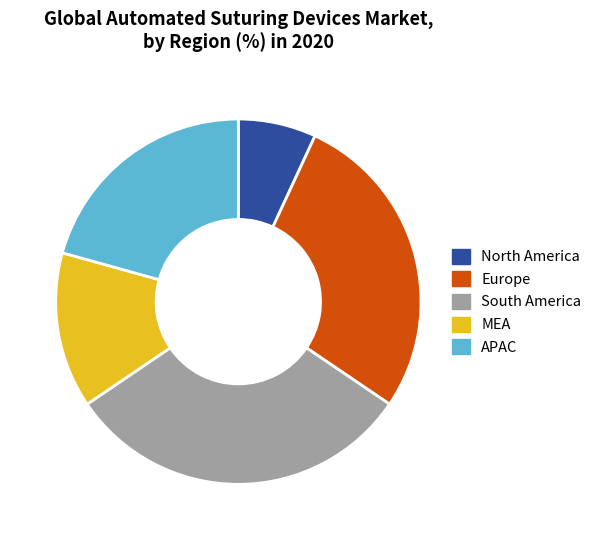

What is the ratio of the value at MEA to the value at South America?

0.4